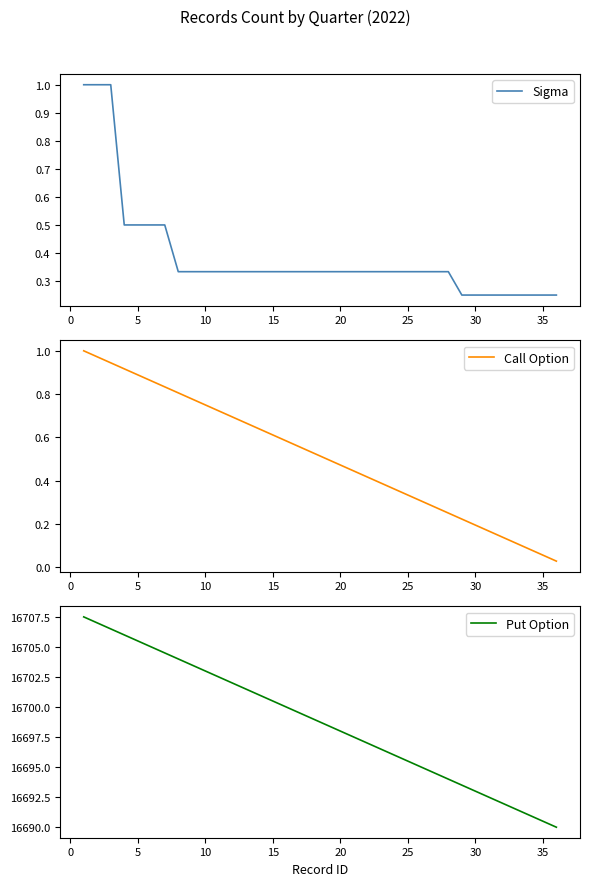

At how many categories does at least one series exceed 6697?

36